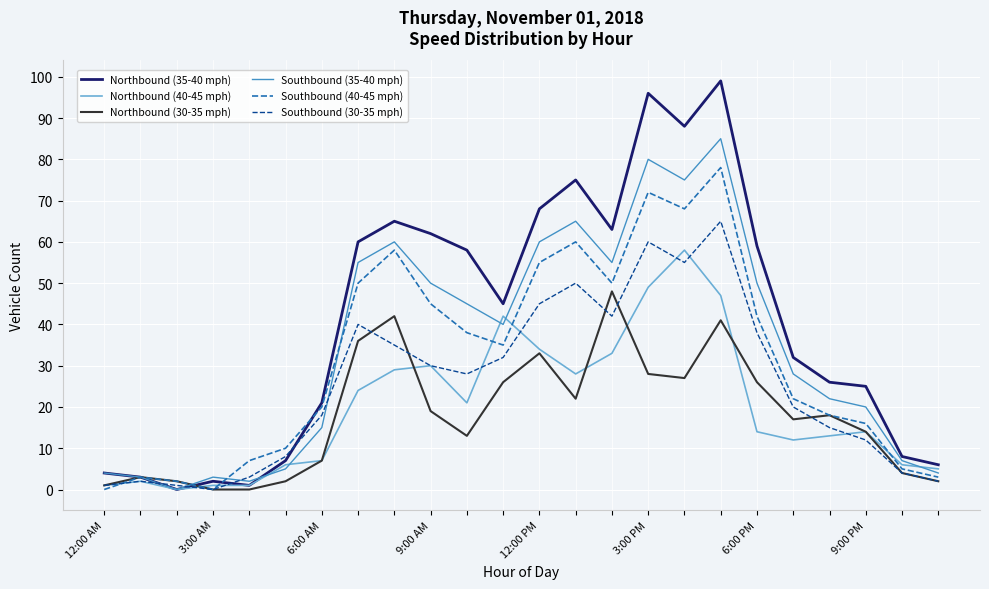

Which series has the largest range (max minus min)?

Northbound (35-40 mph)